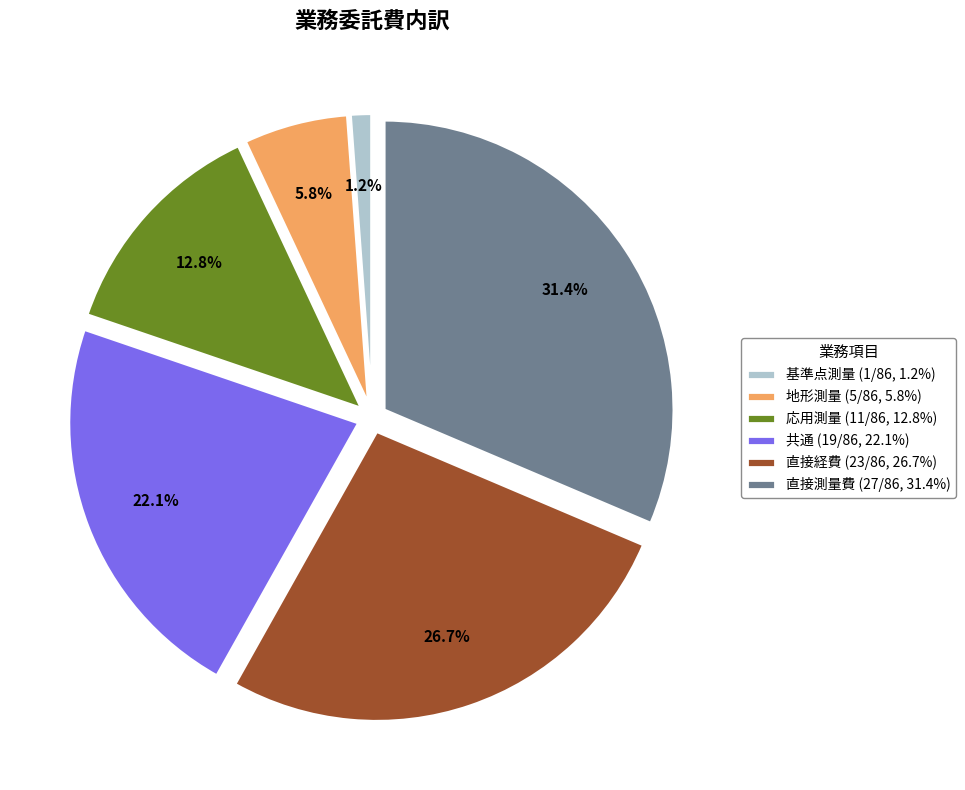

Combined, what portion of the pie is 基準点測量 and 直接経費?

27.9%